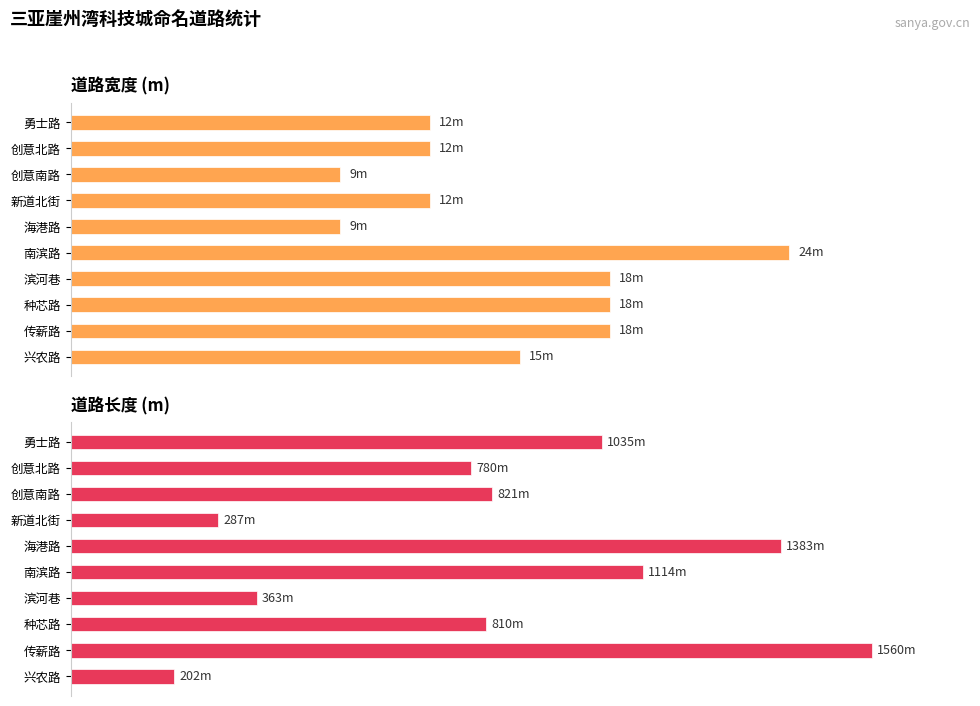

Which series changed the most between 创意北路 and 滨河巷?

长度/m